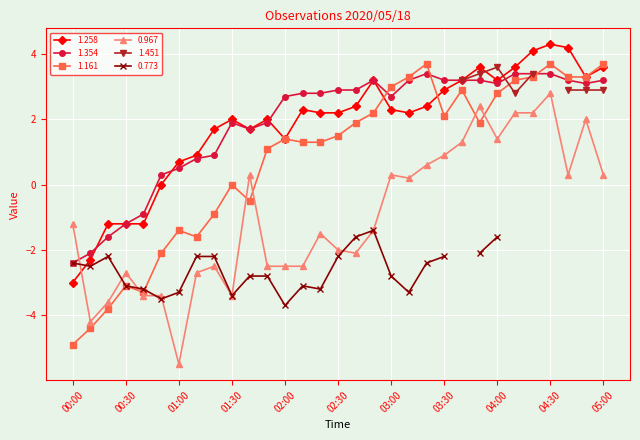

Is it true that 1.161 equals -4.9 at 00:00?

True